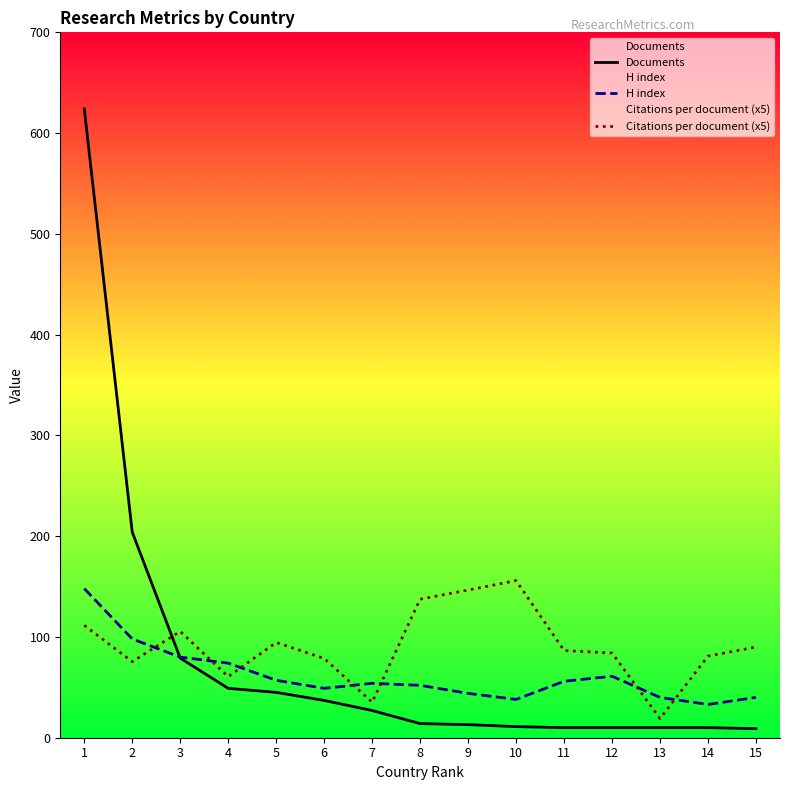

Read the Documents value at 3.

79.0